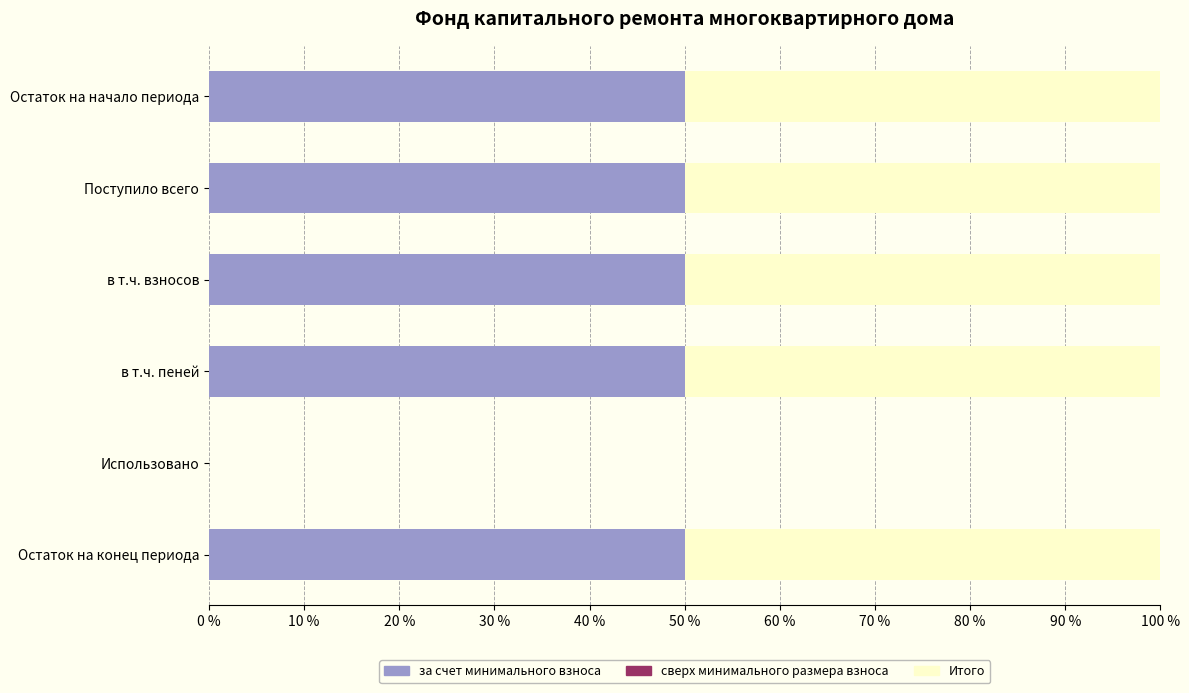

True or false: за счет минимального взноса has a value of 67 at Остаток на начало периода.

False